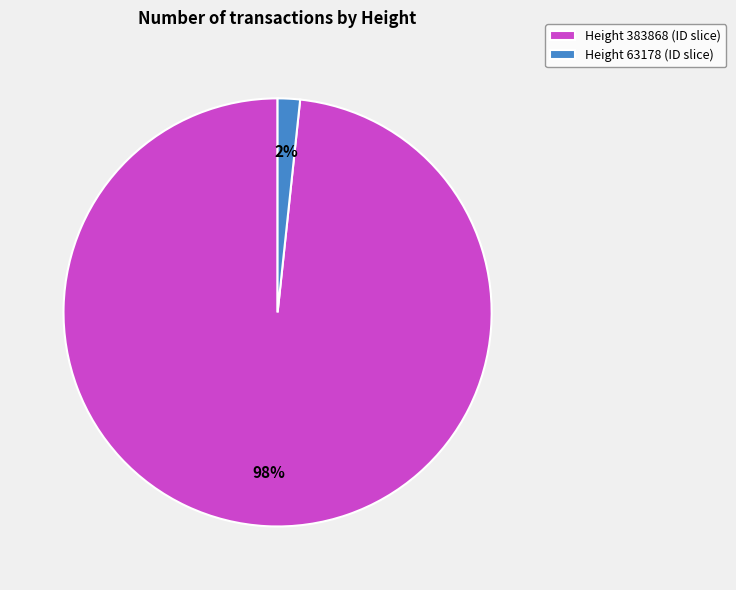

Count the number of slices in the pie.

2